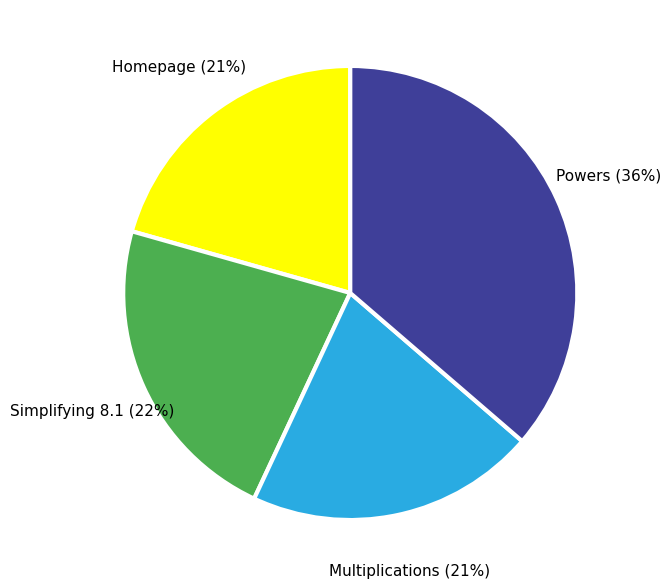

Combined, do Homepage and Powers account for over 50%?

Yes